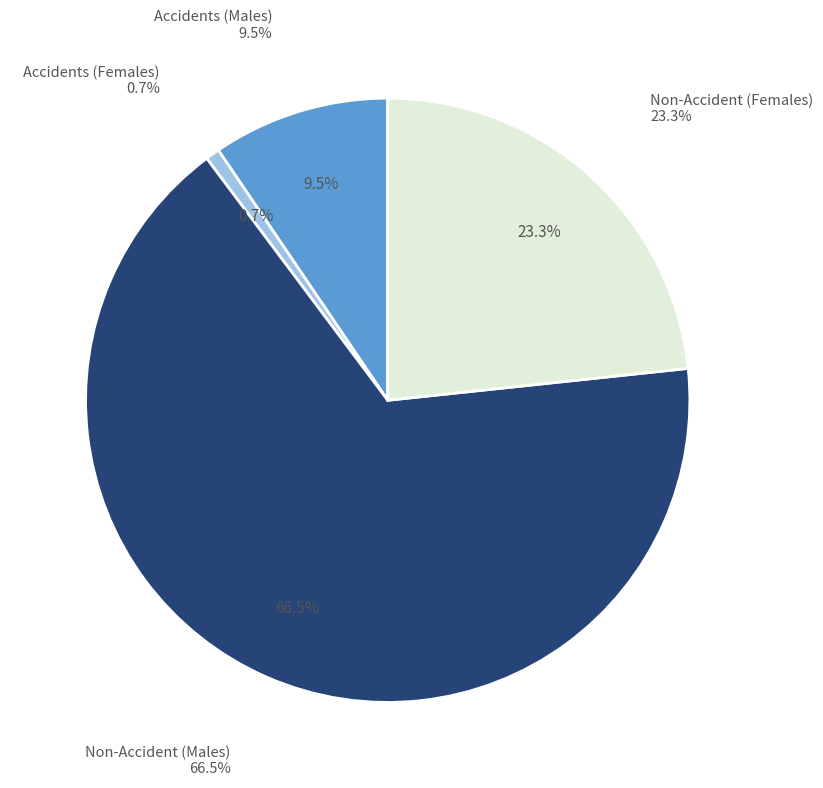

Which slice is the largest?

Males